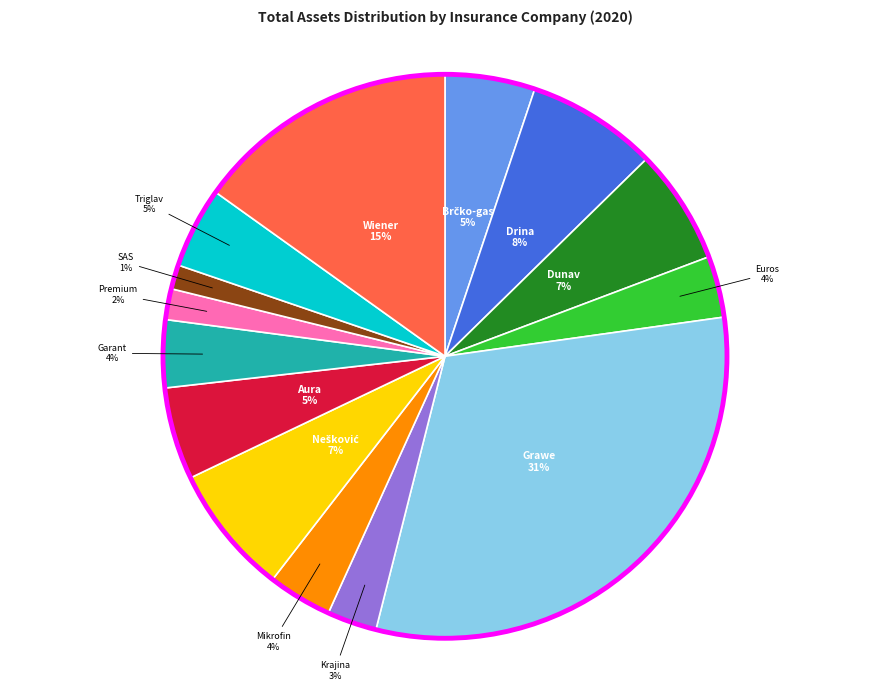

Does any single category account for the majority?

No